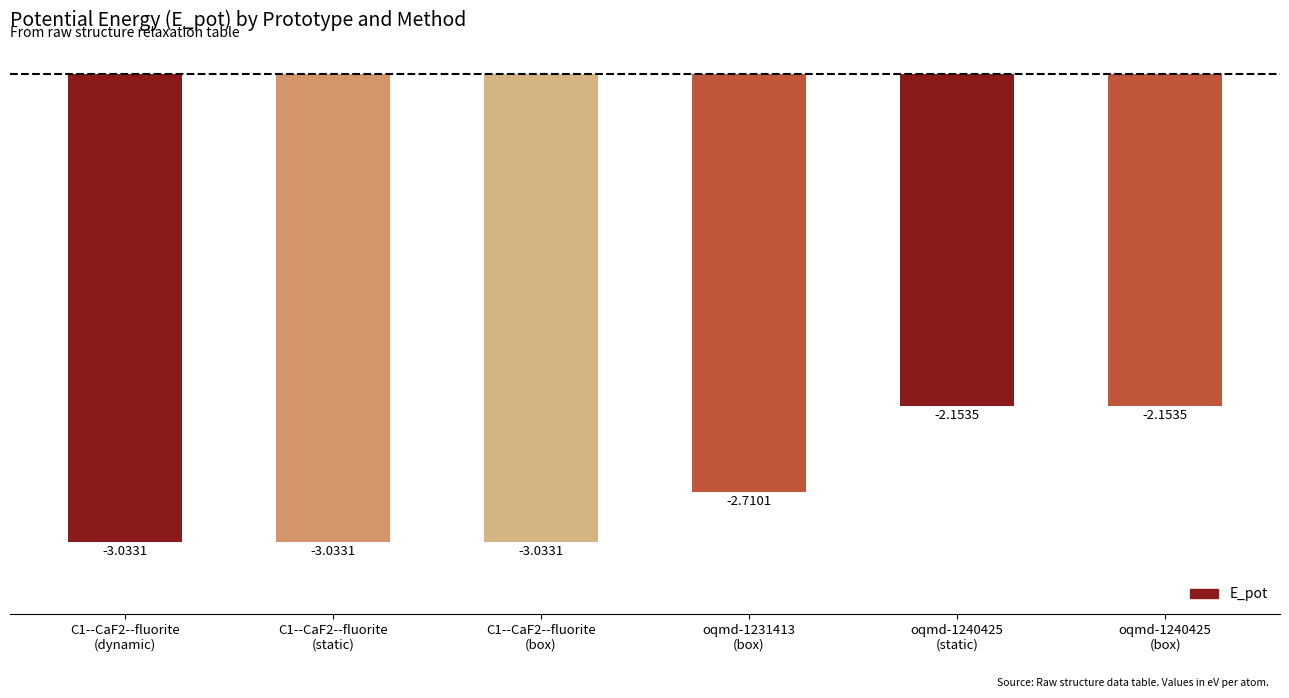

What is the difference between the maximum and second lowest values?

0.9